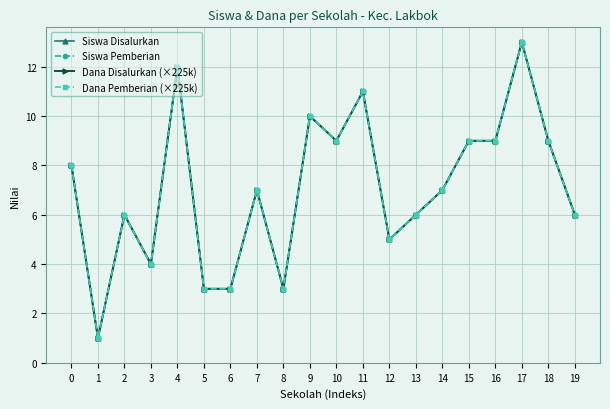

Does the chart have visible grid lines?

Yes